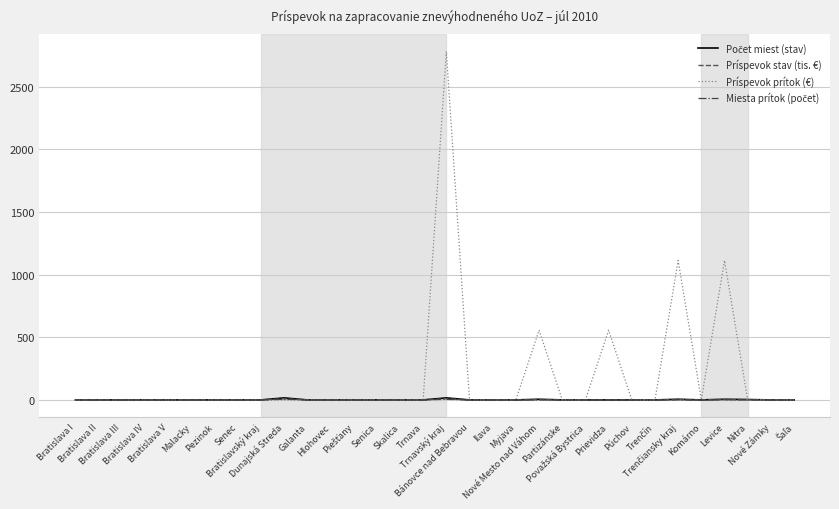

At how many categories does at least one series exceed 2198?

1